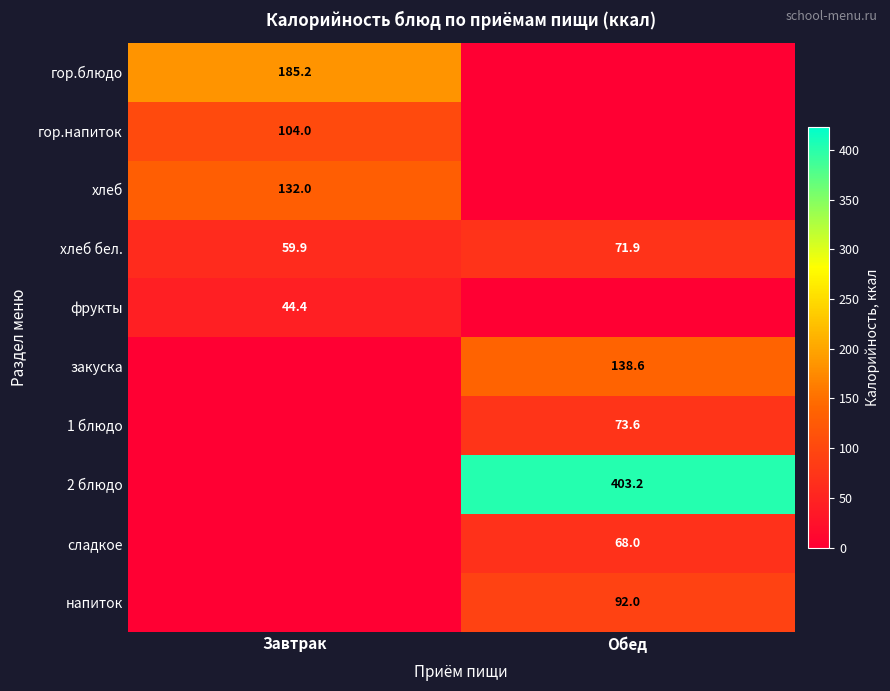

What is the average value of the хлеб бел. series?

65.9